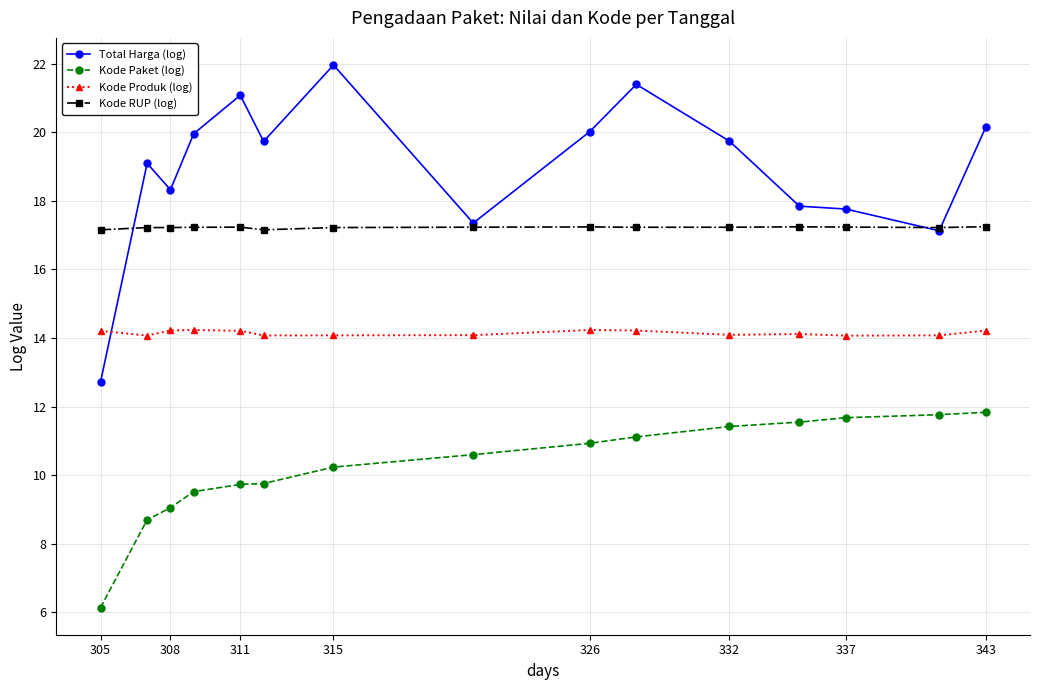

Is this an area chart (filled region under the line)?

No